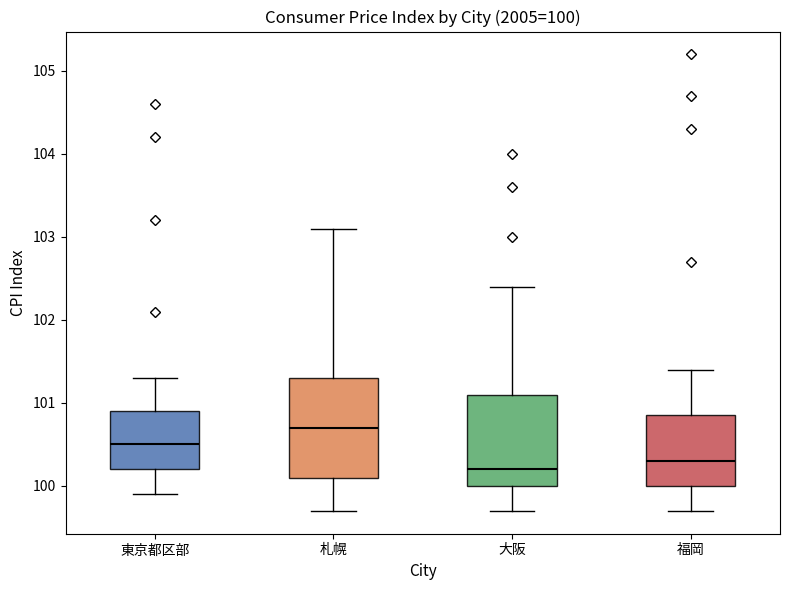

Comparing the boxes themselves (not the whiskers), which one is the tallest?

札幌